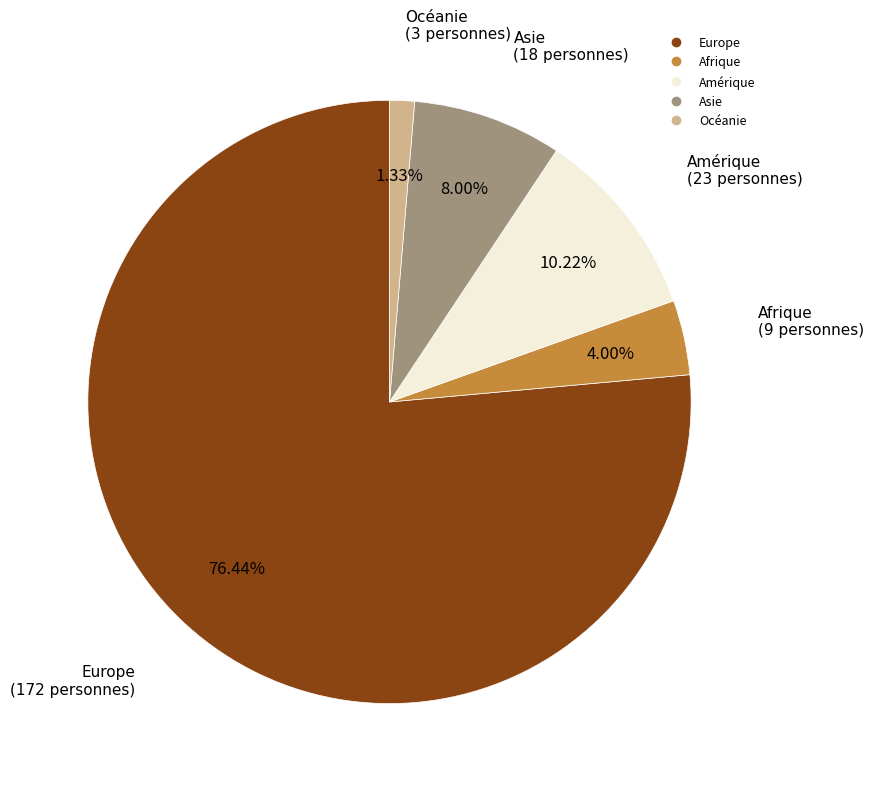

Is it true that Océanie is 15% of the pie?

False